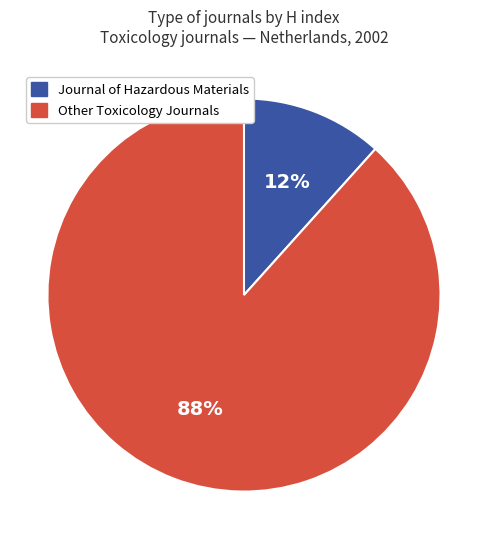

To the nearest percent, what is the average slice percentage?

50%